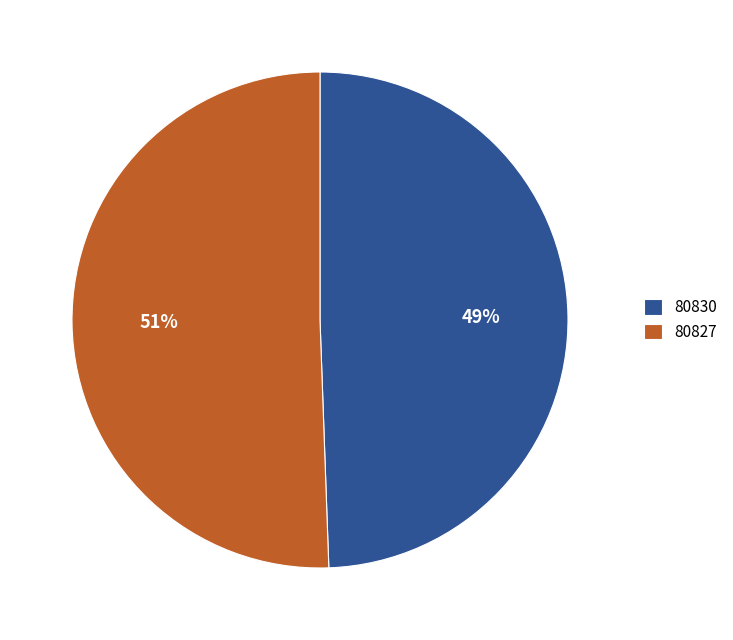

Do 80830 and 80827 together represent more than half of the pie?

Yes